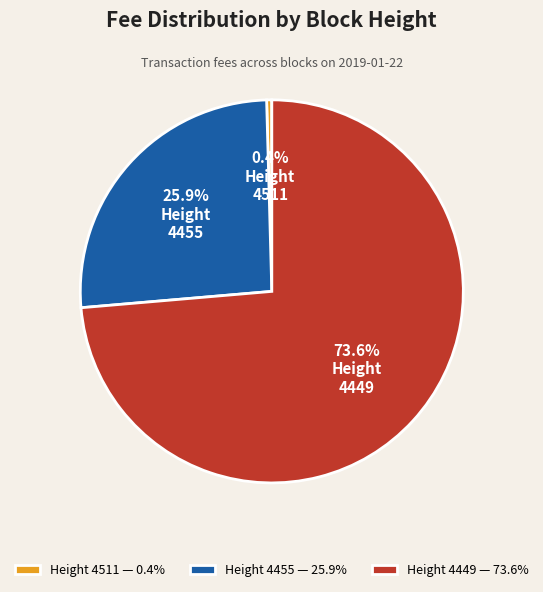

Combined, what portion of the pie is Height 4449 — 73.6% and Height 4455 — 25.9%?

99.6%